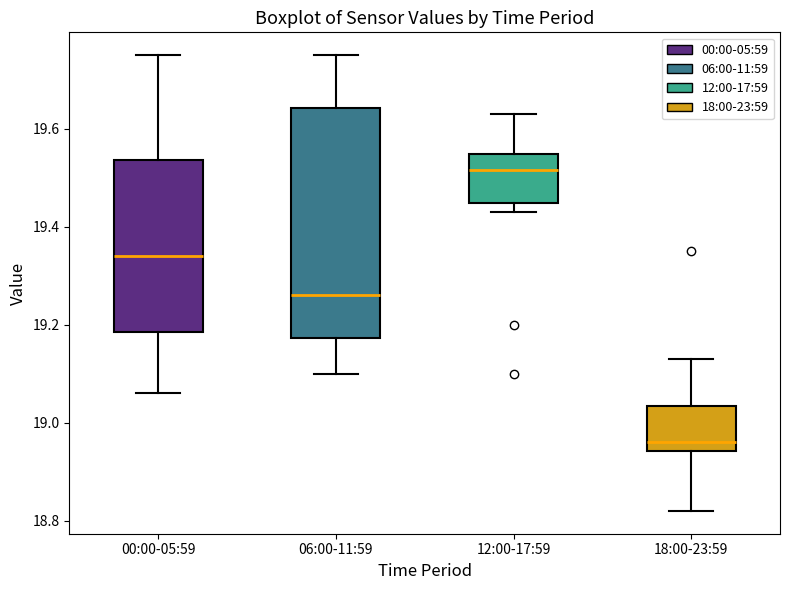

Reading left to right, read every box against the y-axis: the position of its median line, the range the box covers, and the ends of its whiskers. The values are not printed on the chart, so give them approximately, as read against the axis.

00:00-05:59: median 19.34, box 19.18 to 19.54, whiskers 19.06 to 19.76
06:00-11:59: median 19.26, box 19.18 to 19.64, whiskers 19.10 to 19.76
12:00-17:59: median 19.52, box 19.44 to 19.54, whiskers 19.44 (just below the box's lower edge) to 19.64
18:00-23:59: median 18.96, box 18.94 to 19.04, whiskers 18.82 to 19.14